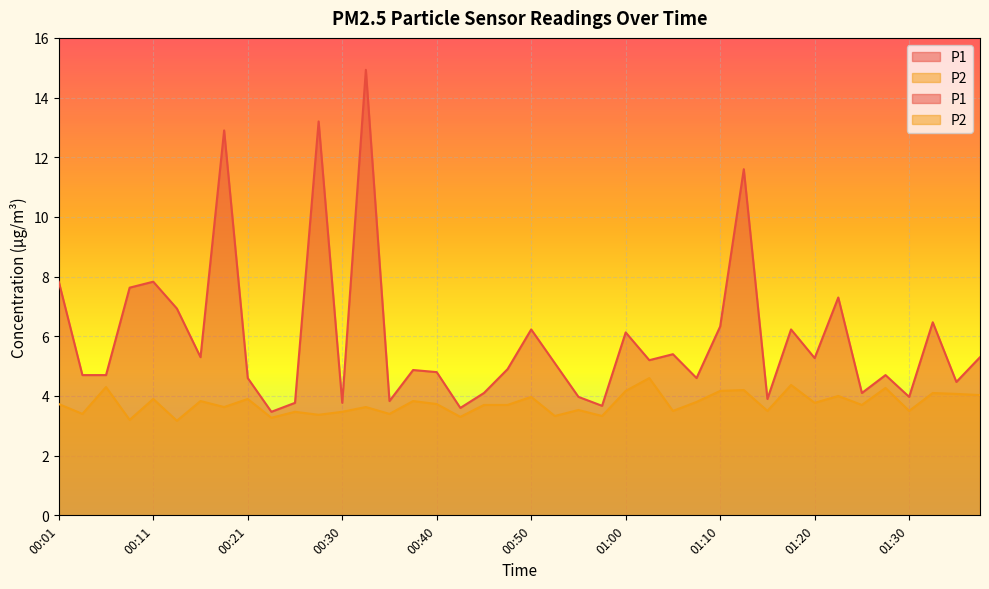

What is the label of the 31st point from the left?

01:15